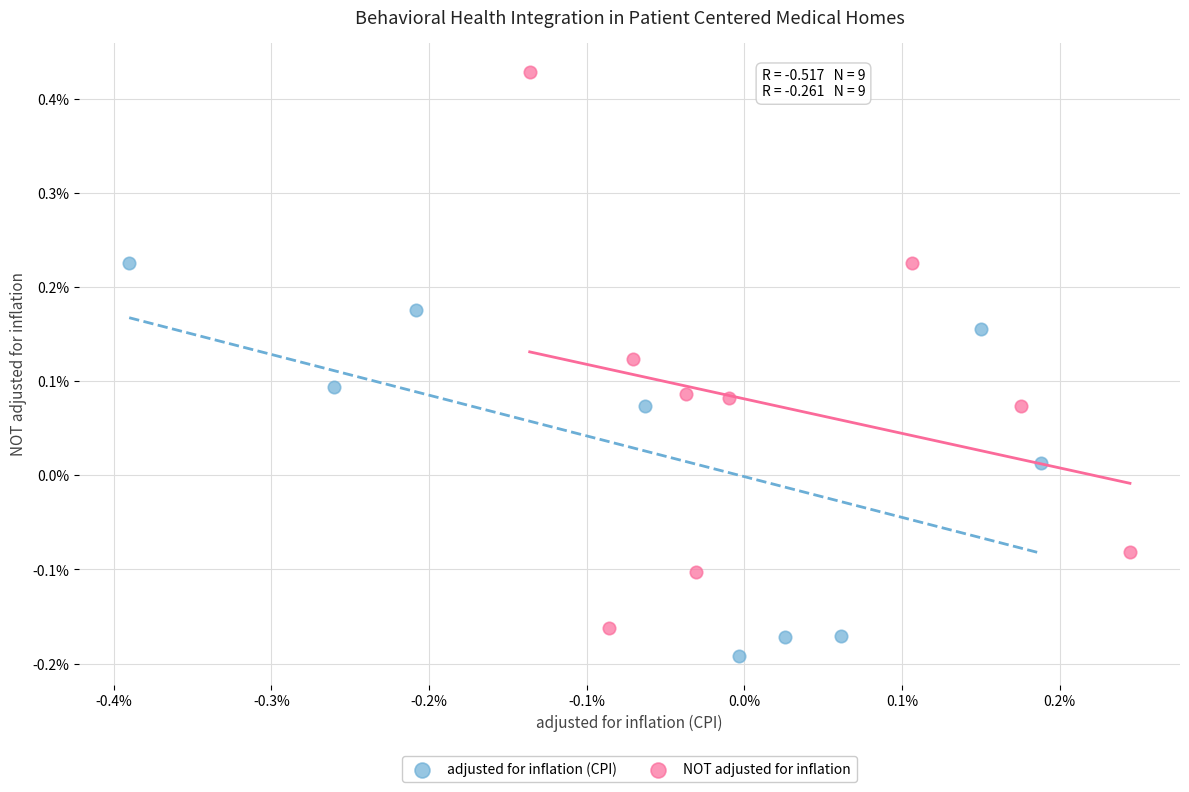

Which series reaches the maximum Y coordinate?

NOT adjusted for inflation